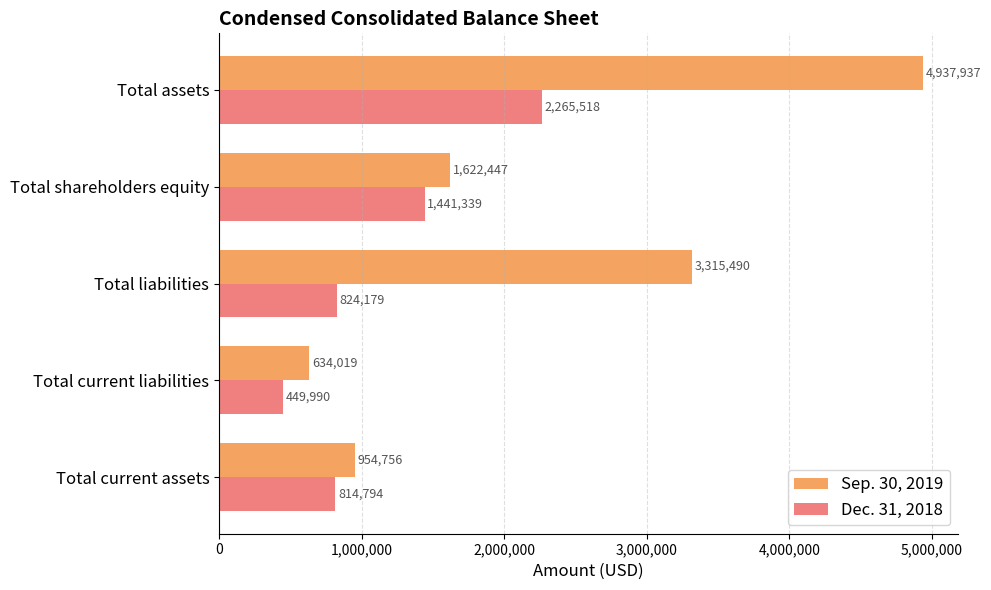

How many categories are shown in the chart?

5